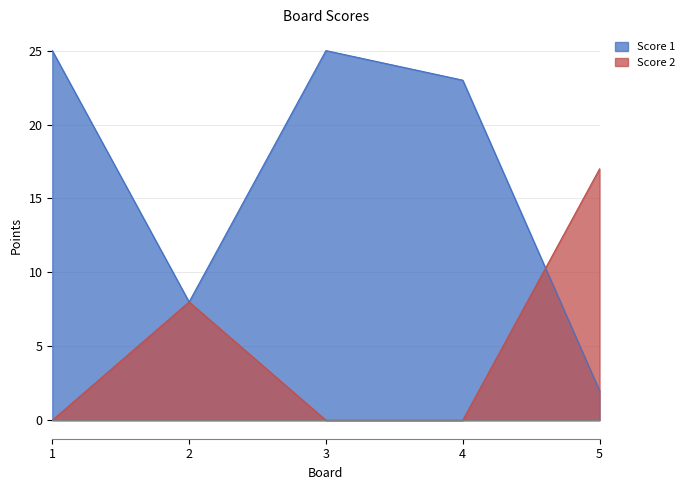

True or false: Score 1 and Score 2 cross at least once.

True